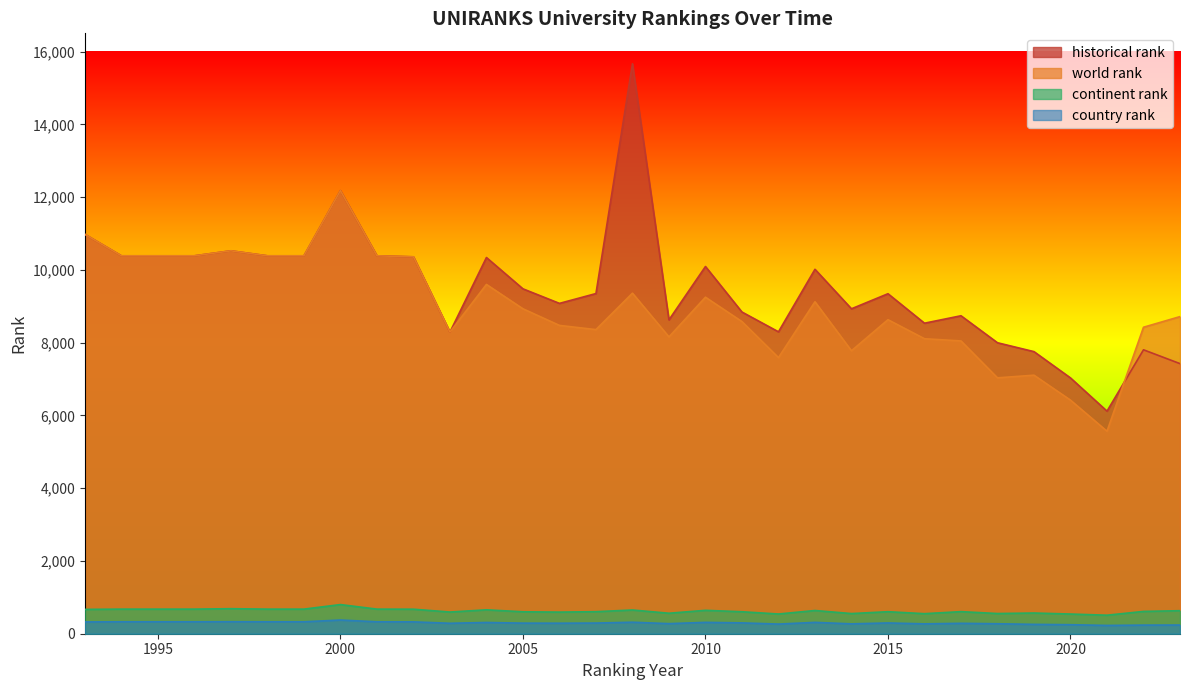

At 2000, list the series in order from largest to smallest.

world rank, historical rank, continent rank, country rank